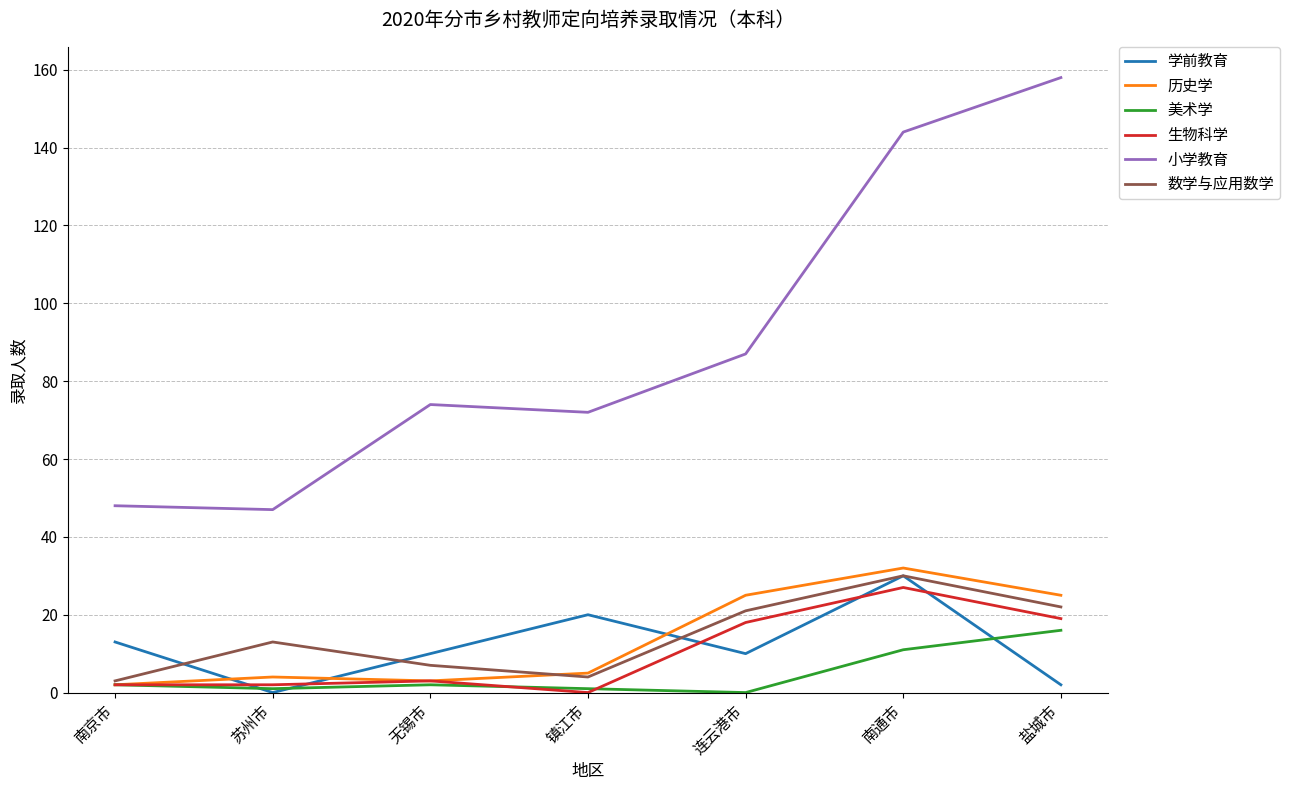

What are all the series names shown in the legend?

学前教育, 历史学, 美术学, 生物科学, 小学教育, 数学与应用数学